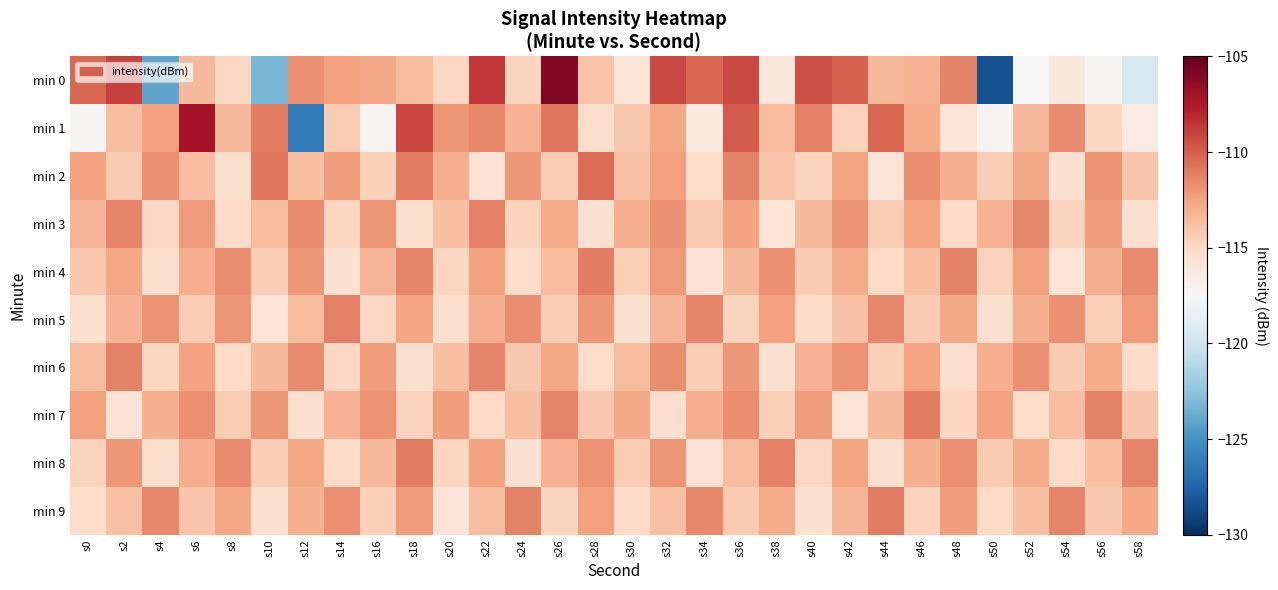

At which category is the sum across all series the highest?

s36